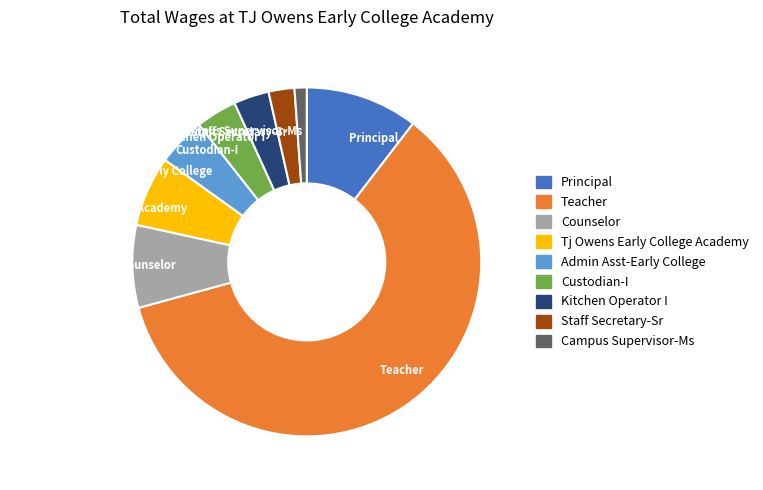

Is it true that Kitchen Operator I is 3% of the pie?

True